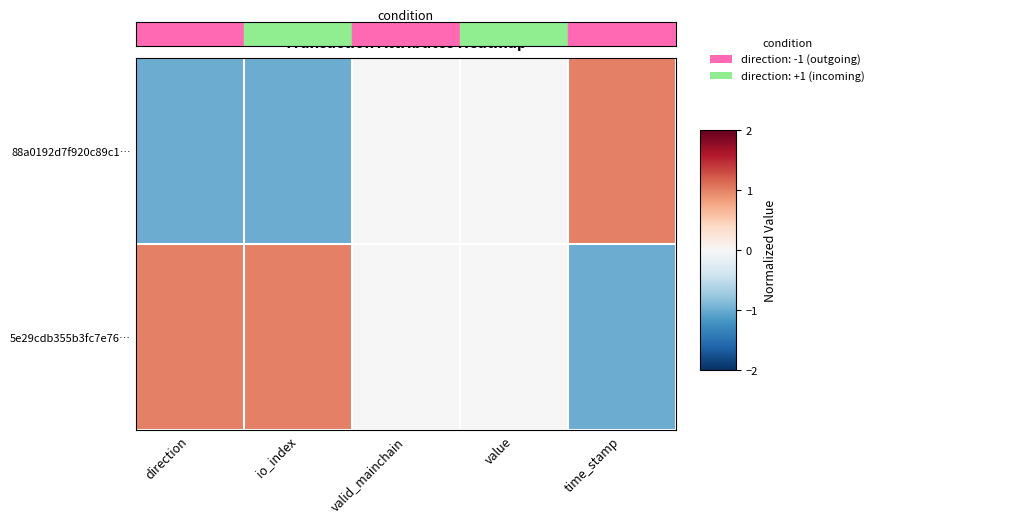

How many categories are shown in the chart?

5